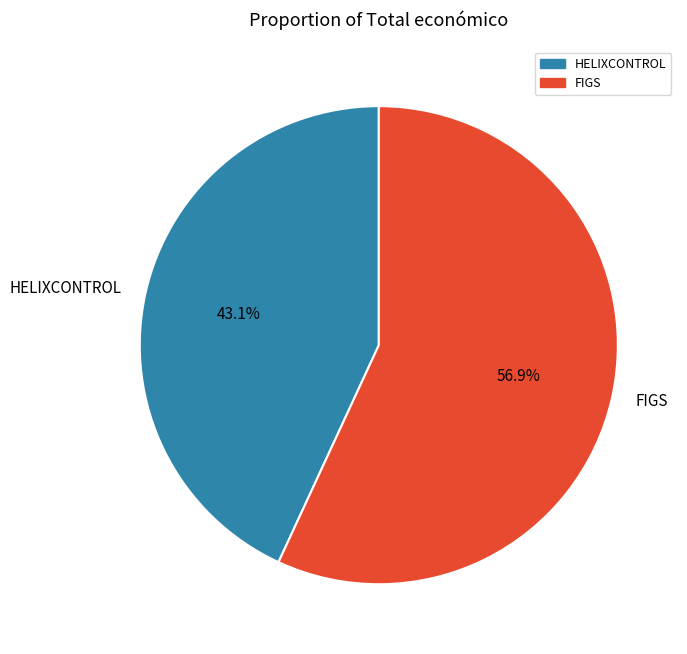

What percentage is NOT represented by HELIXCONTROL?

56.9%